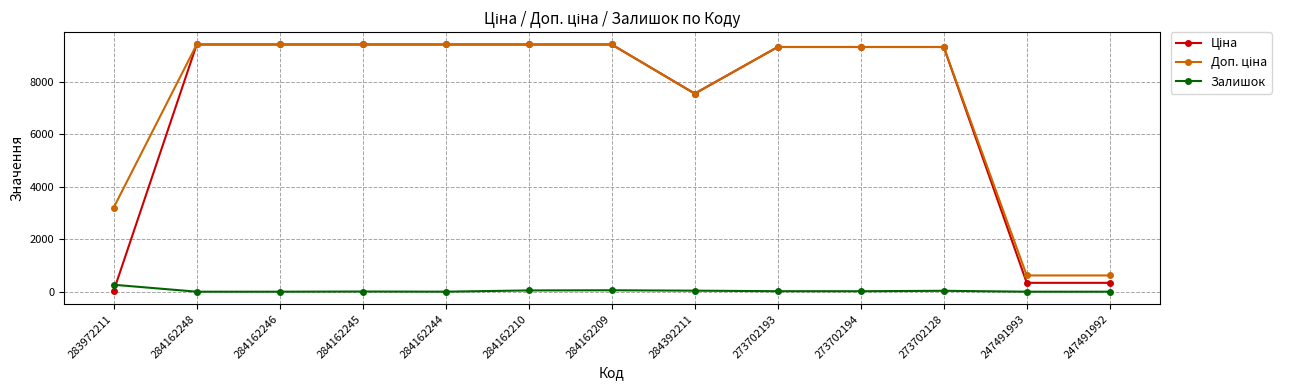

True or false: Залишок has more than 0 interior local peaks.

True